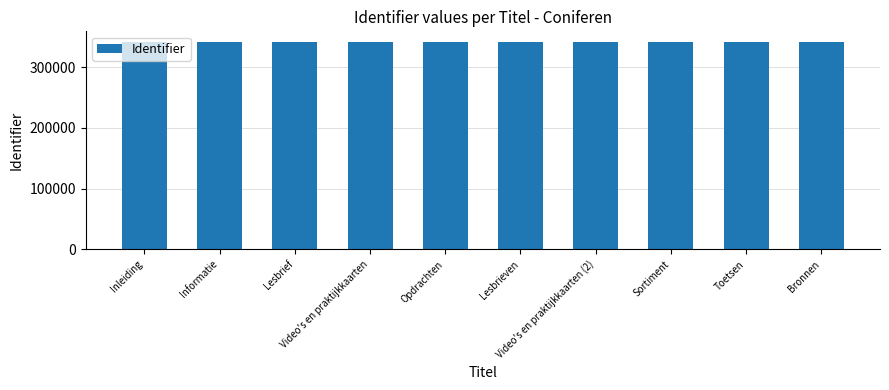

What is the approximate value at Inleiding?

341945